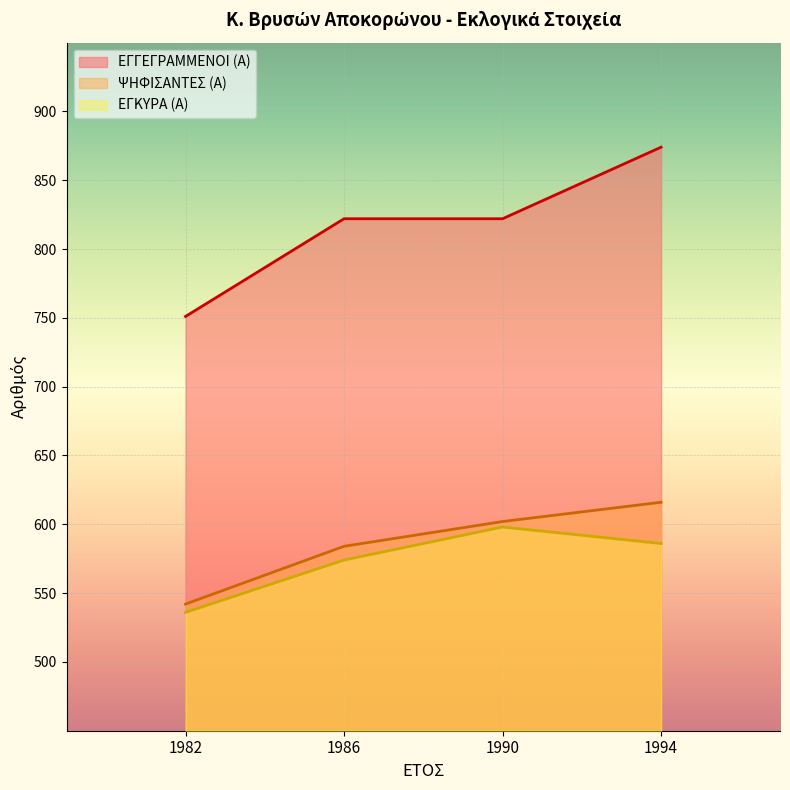

At which category does the chart reach its peak across all series?

1994